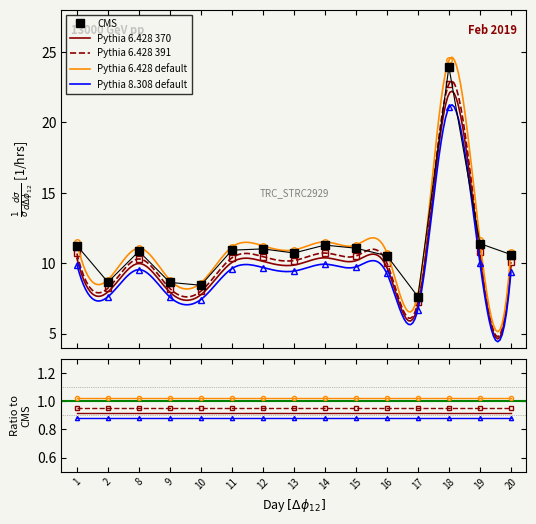

True or false: the data shows 10.5 at 16.

True